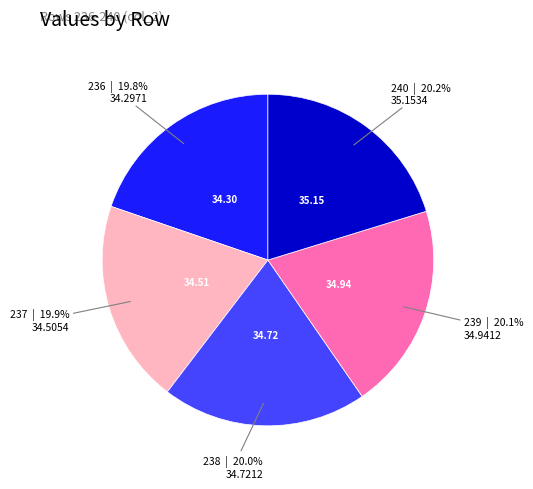

To the nearest percent, what is the average slice percentage?

20%